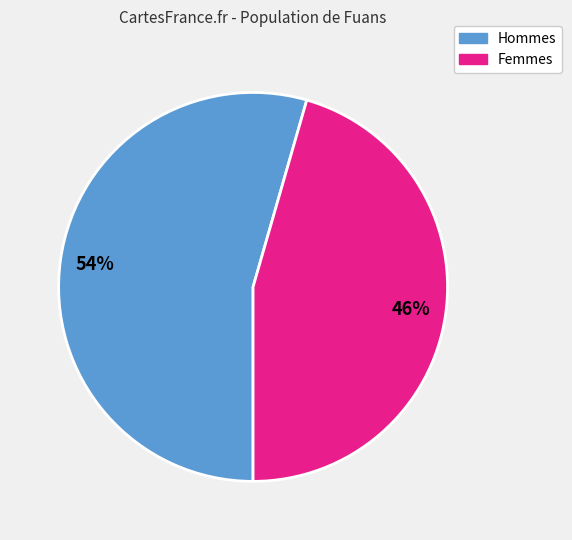

Does any single category account for the majority?

Yes